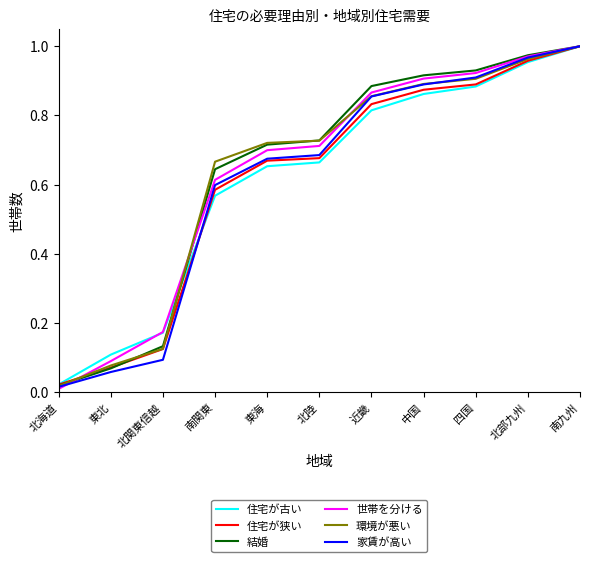

The 世帯を分ける series shows 0.9 at 東海. True or false?

False